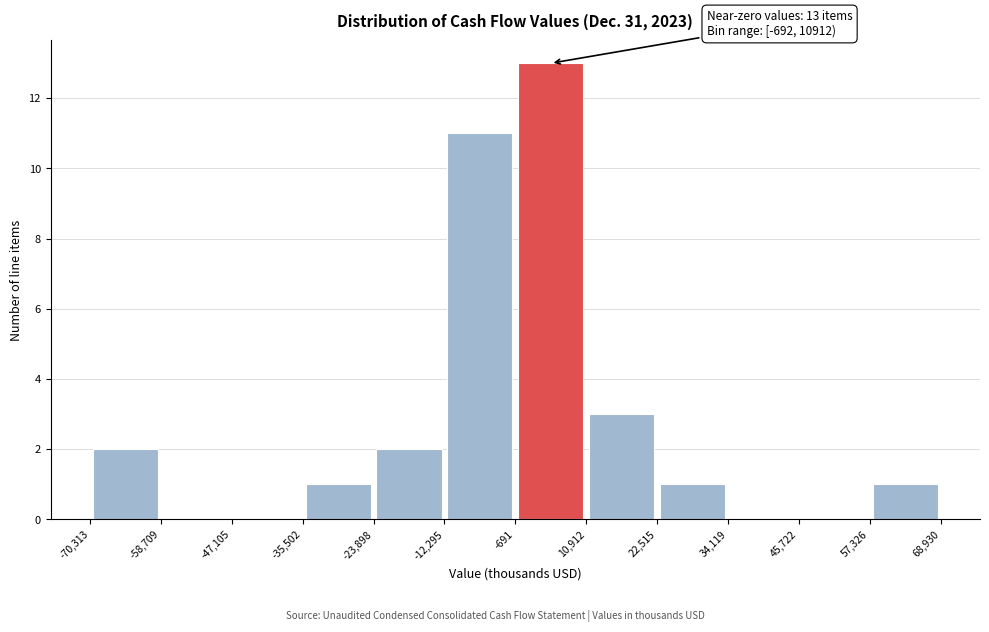

Which range on the x-axis has the tallest bar?

-691 to 10,912